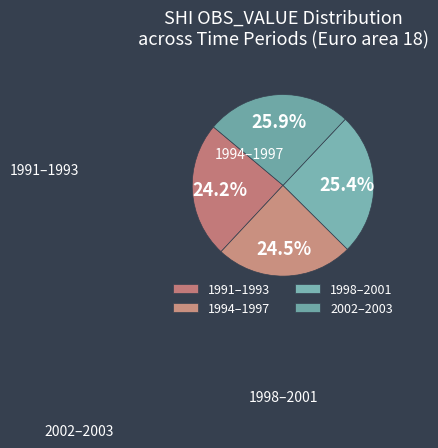

How many slices are in this pie chart?

4